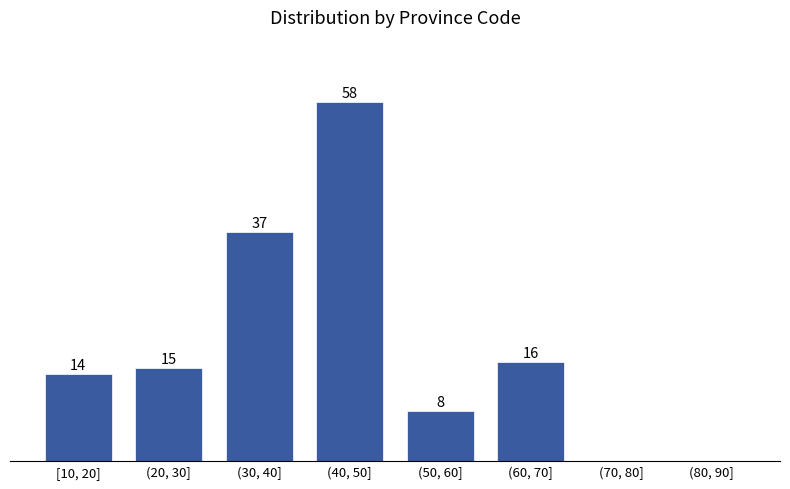

At which label is the value closest to 29?

(30, 40]